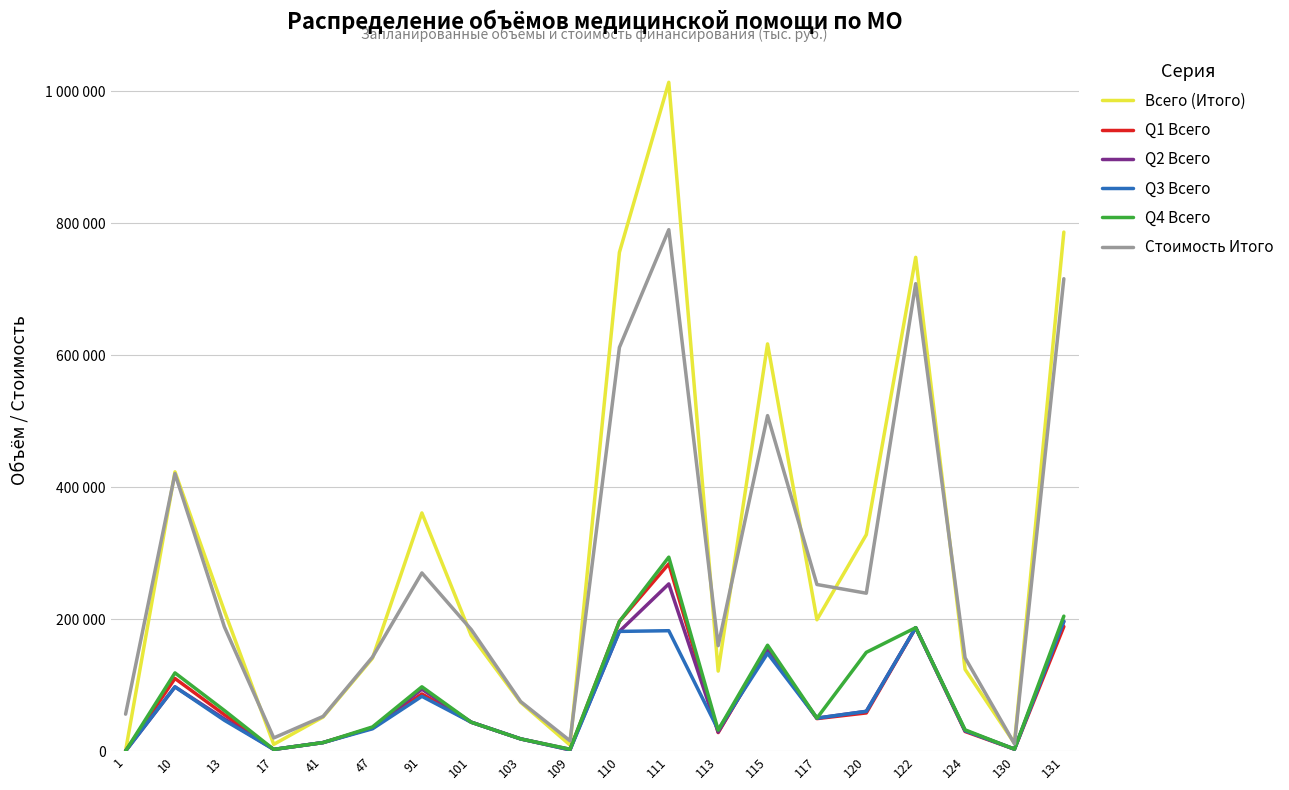

What is the value of the Q3 Всего point at the 13th from the left?

32417.0